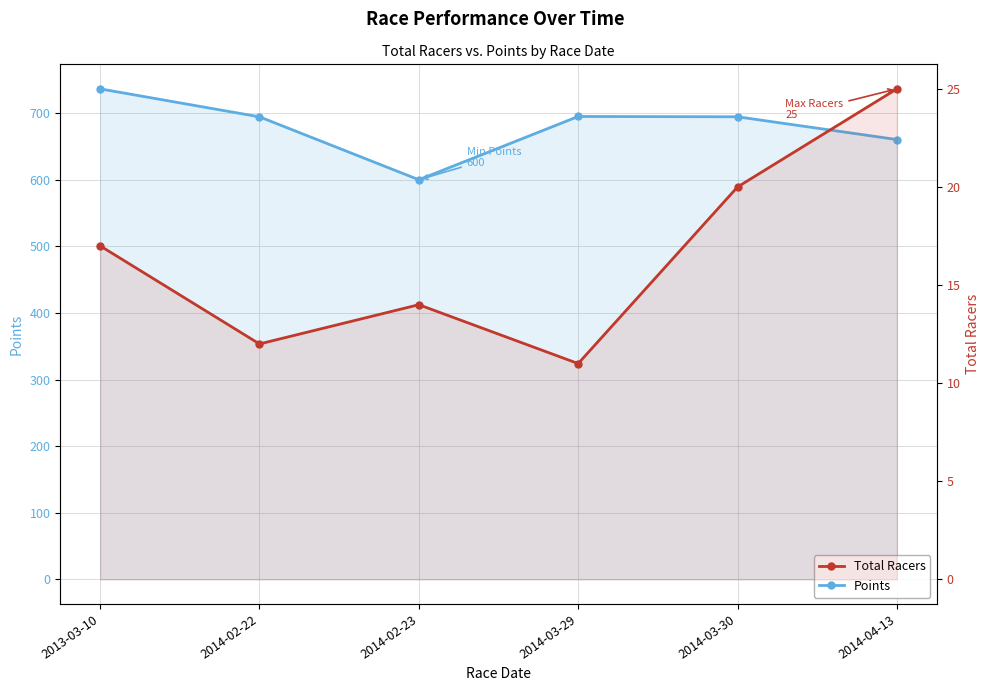

In Total Racers, how many points are lower than both neighbors (excluding endpoints)?

2